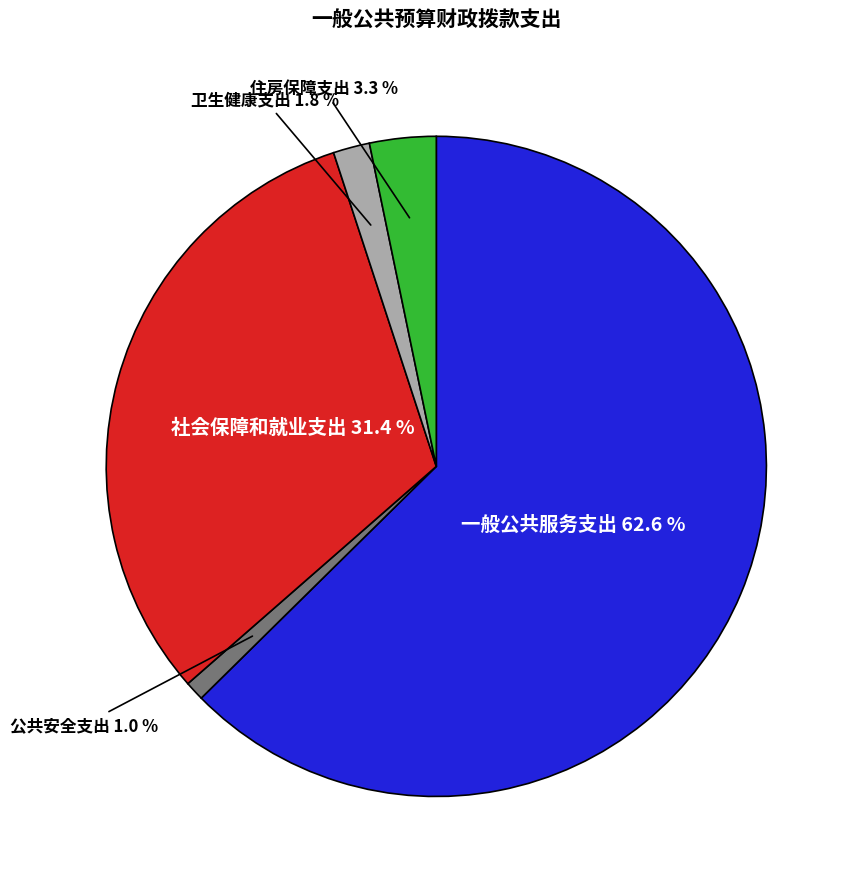

Is there a majority slice in this chart?

Yes